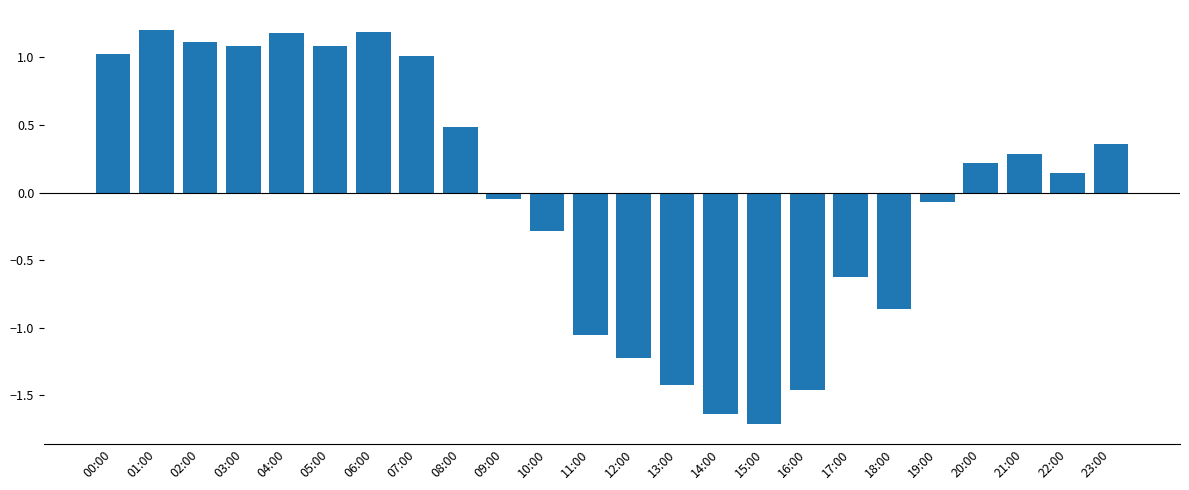

How many data points are less than 0?

11